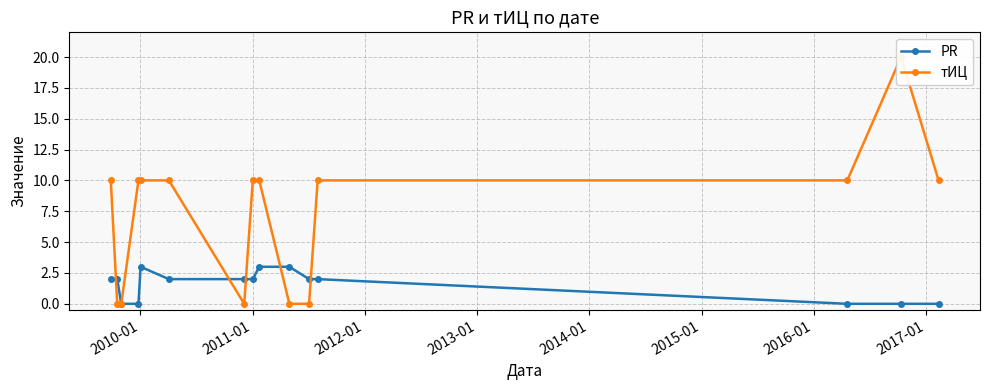

Which label corresponds to the smallest value in the chart?

2011-01